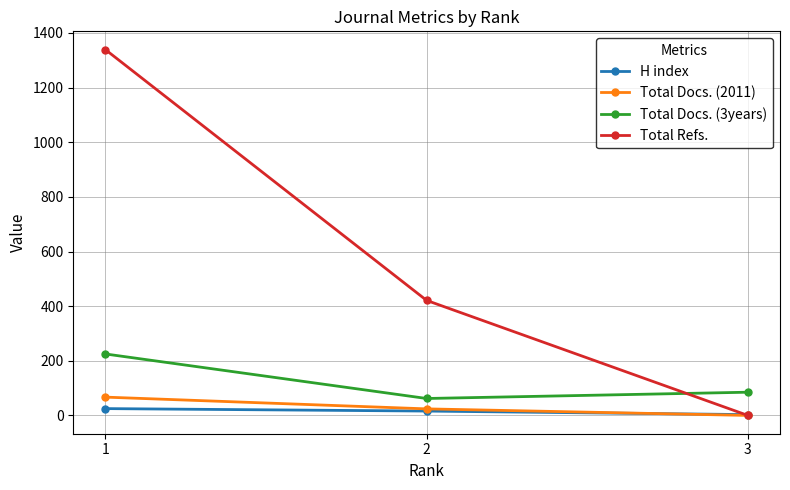

Rank the categories by Total Refs. value from lowest to highest.

3, 2, 1